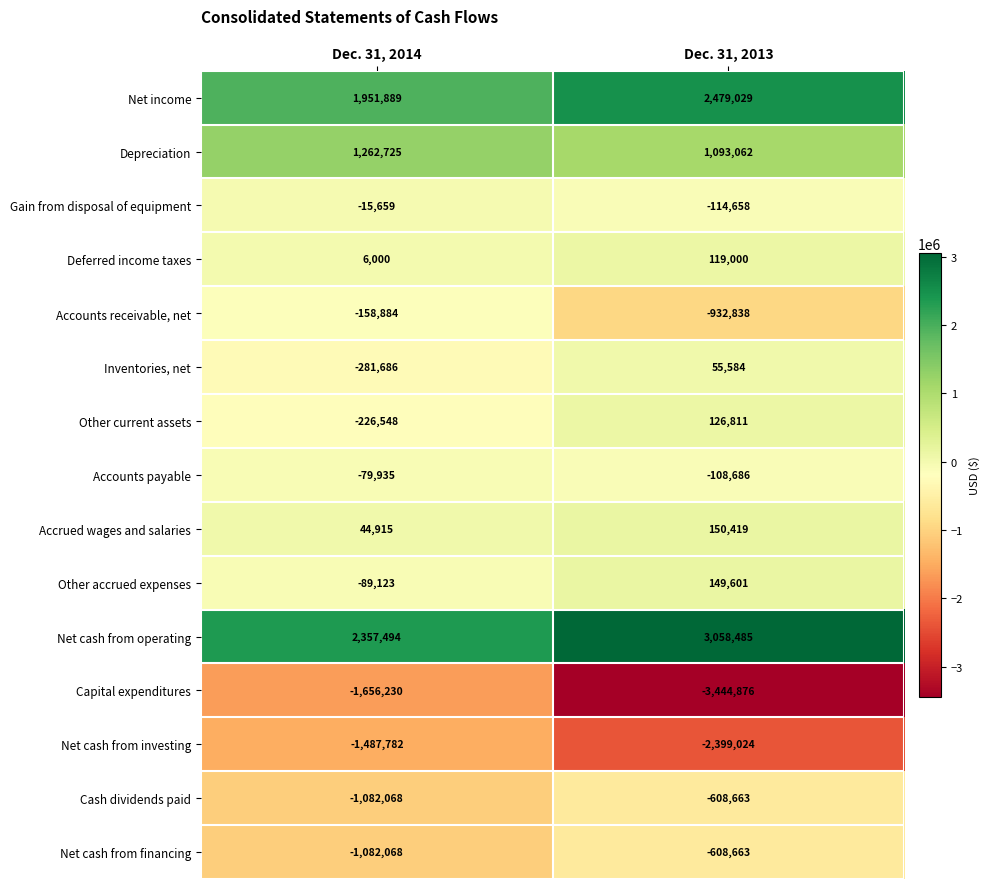

What is the sum of all Net cash from investing values?

-3886806